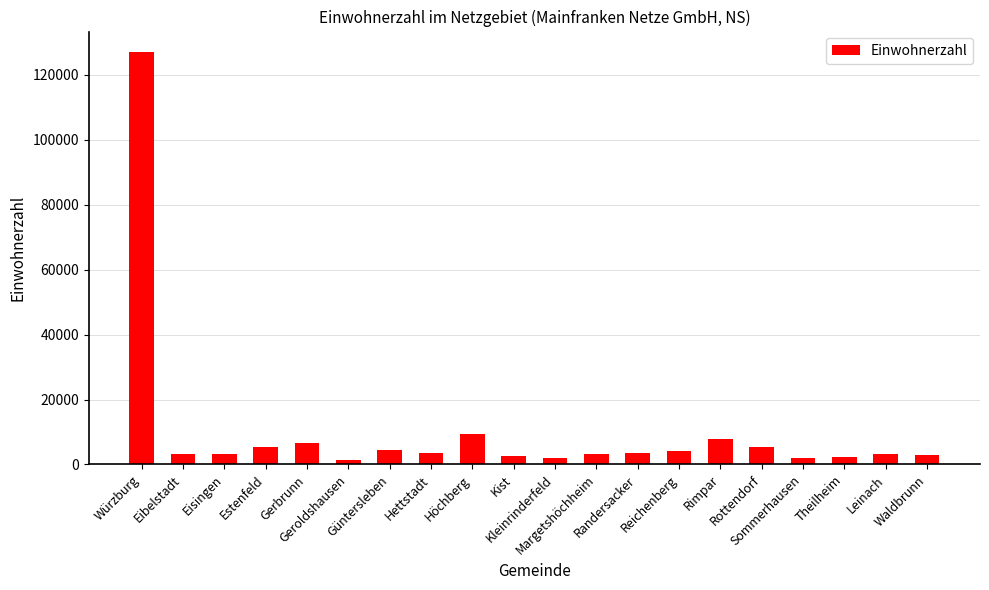

How many data points are less than 3441?

10